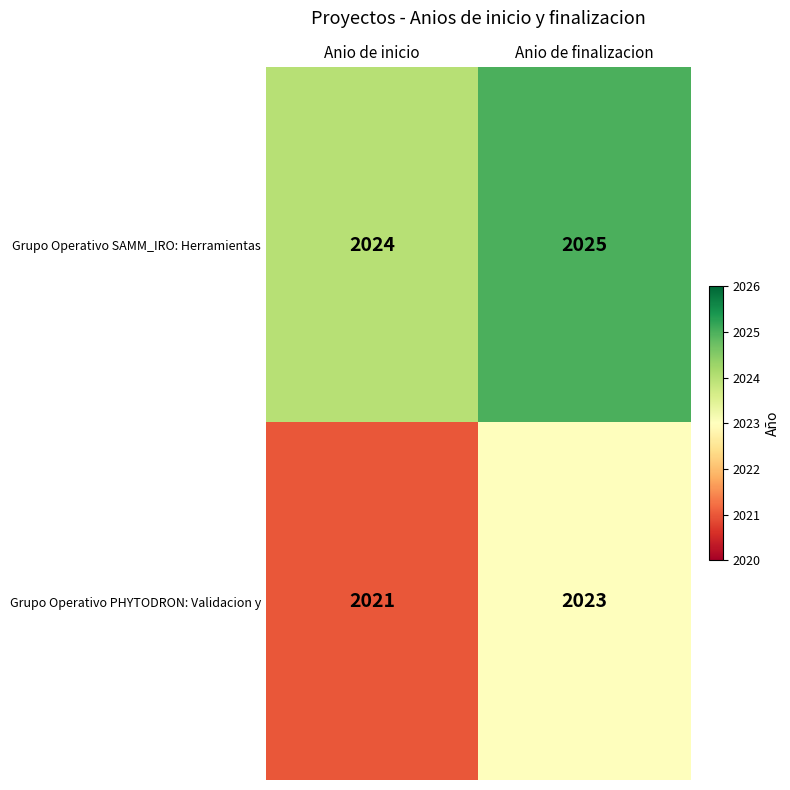

Rank the series by their maximum value, from highest to lowest.

Grupo Operativo SAMM_IRO: Herramientas, Grupo Operativo PHYTODRON: Validacion y